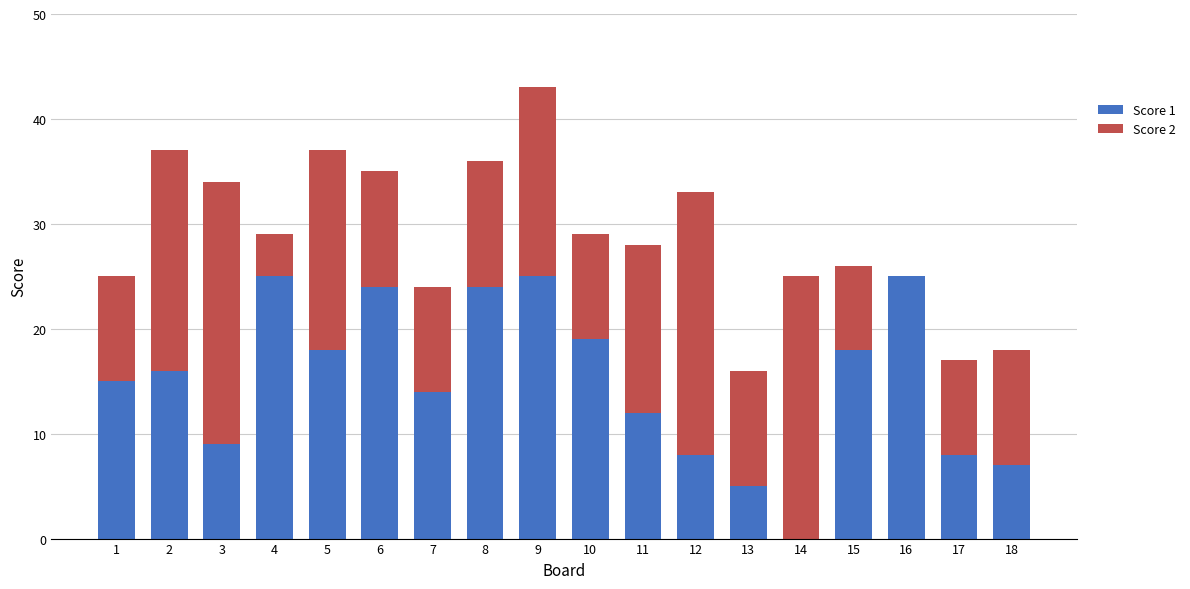

Is it true that Score 1 equals 12 at 11?

True